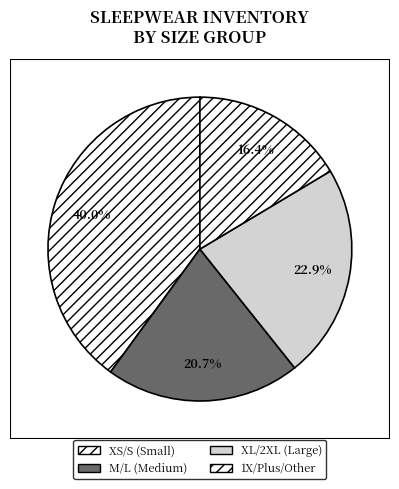

How many segments does this pie chart have?

4